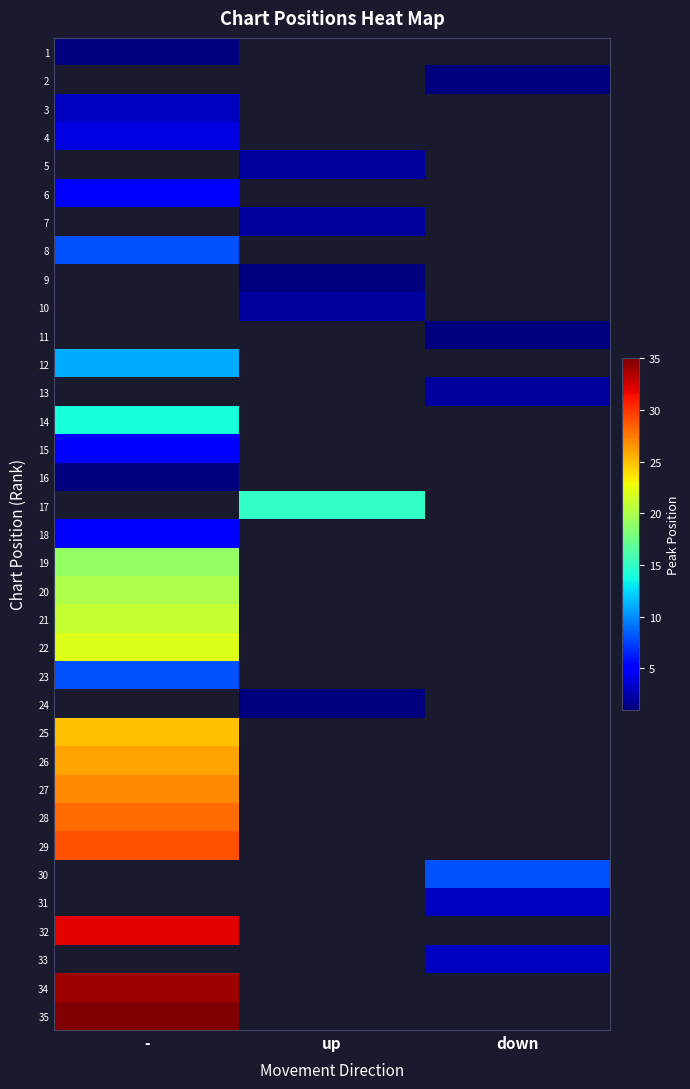

List the series in order of their peak value, lowest first.

1, 2, 16, 3, 4, 5, 6, 7, 15, 8, 9, 10, 11, 18, 12, 13, 14, 17, 23, 19, 20, 21, 22, 24, 25, 26, 27, 28, 29, 30, 31, 32, 33, 34, 35